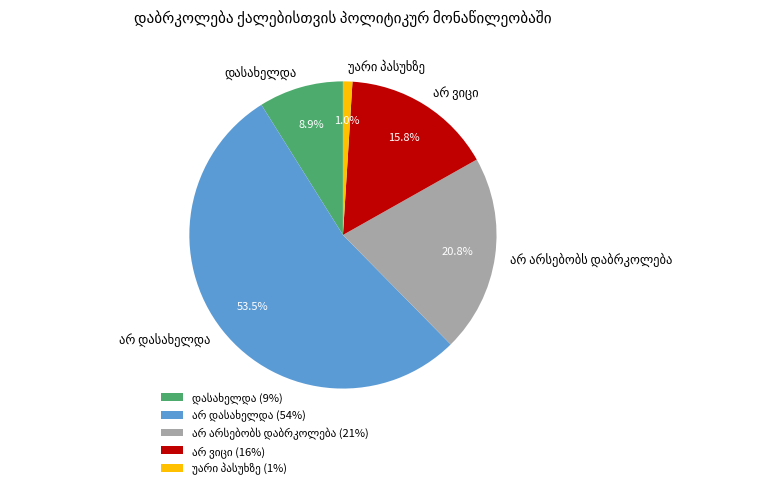

Rank the categories by value from highest to lowest.

არ დასახელდა, არ არსებობს დაბრკოლება, არ ვიცი, დასახელდა, უარი პასუხზე